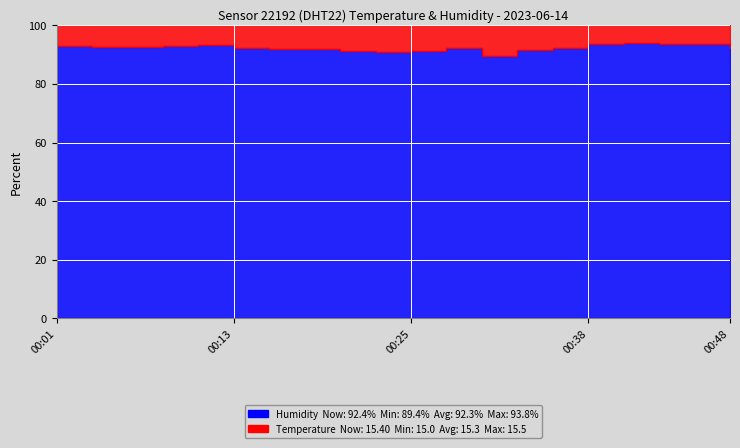

How many distinct data groups are displayed?

2